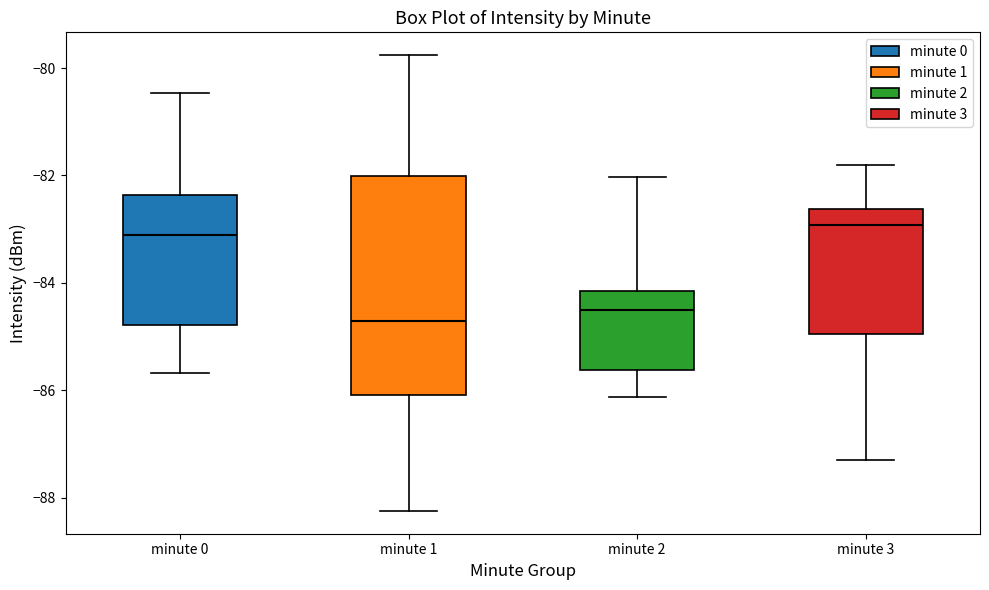

Where is the upper edge of the box for minute 2 on the y-axis? The values are not printed on the chart, so give them approximately, as read against the axis.

-84.2